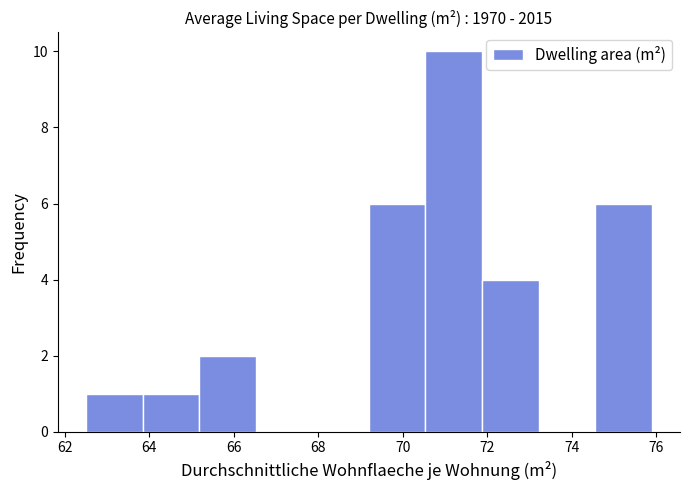

Reading left to right, list every bar in this chart as the range it spans on the x-axis followed by its height. Neither the bar edges nor the heights are printed on the chart, so give them approximately, as read against the axes.

62.50 to 63.84: 1
63.84 to 65.18: 1
65.18 to 66.52: 2
66.52 to 67.86: 0
67.86 to 69.20: 0
69.20 to 70.54: 6
70.54 to 71.88: 10
71.88 to 73.22: 4
73.22 to 74.56: 0
74.56 to 75.90: 6